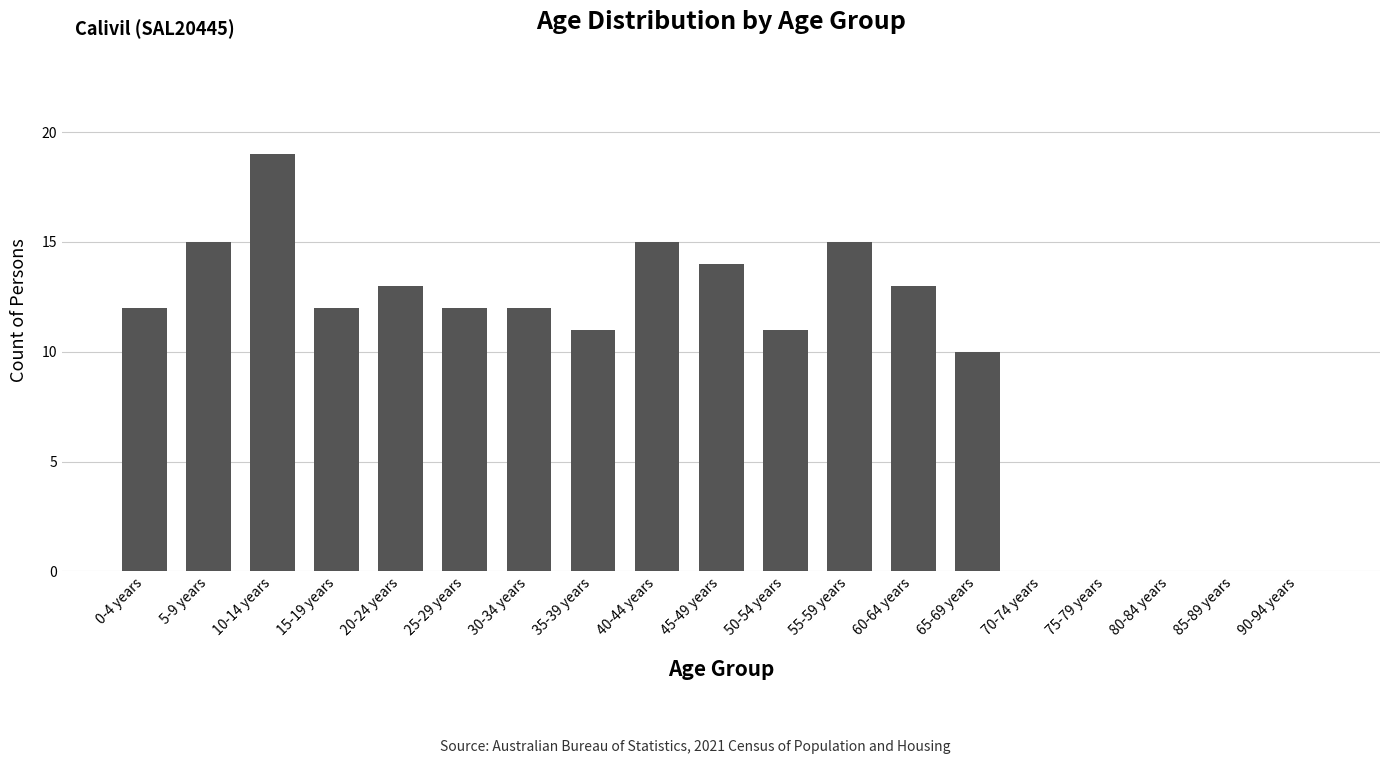

What is the sum of all values?

184